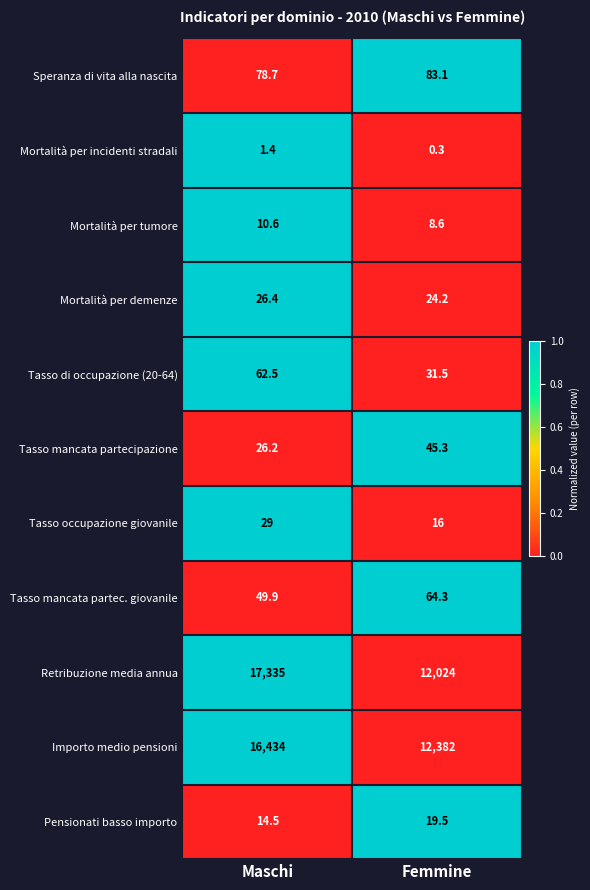

Reading left to right, list all the values displayed in this chart.

Speranza di vita alla nascita: 78.7	83.1
Mortalità per incidenti stradali: 1.4	0.3
Mortalità per tumore: 10.6	8.6
Mortalità per demenze: 26.4	24.2
Tasso di occupazione (20-64): 62.5	31.5
Tasso mancata partecipazione: 26.2	45.3
Tasso occupazione giovanile: 29.0	16.0
Tasso mancata partec. giovanile: 49.9	64.3
Retribuzione media annua: 17335.0	12024.0
Importo medio pensioni: 16434.0	12382.0
Pensionati basso importo: 14.5	19.5